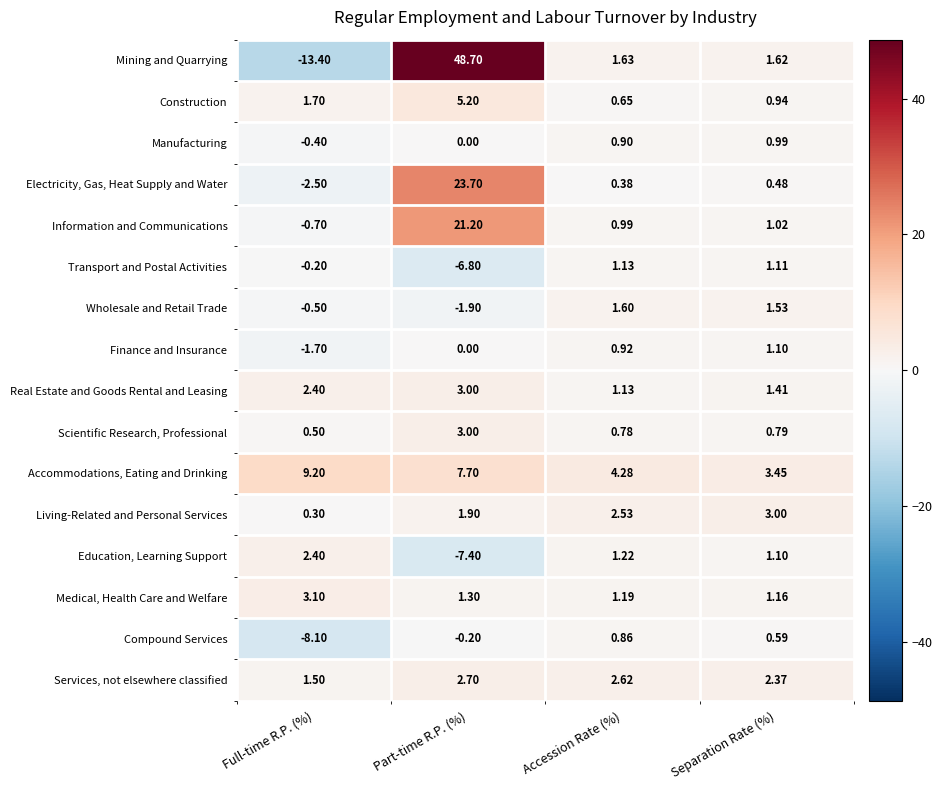

List the labels in order of Electricity, Gas, Heat Supply and Water value, largest first.

Part-time R.P. (%), Separation Rate (%), Accession Rate (%), Full-time R.P. (%)